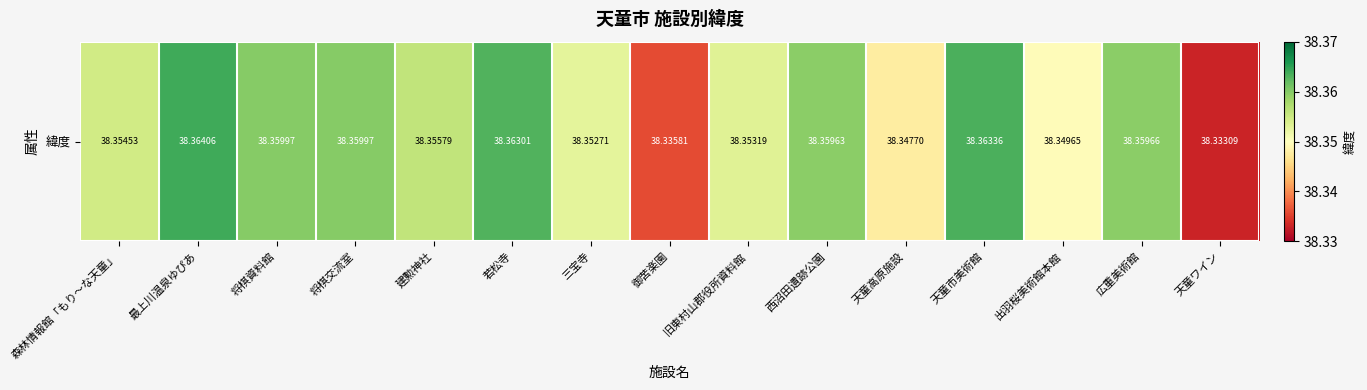

What is the sum of the values at 三宝寺 and 森林情報館「もり～な天童」?

76.7